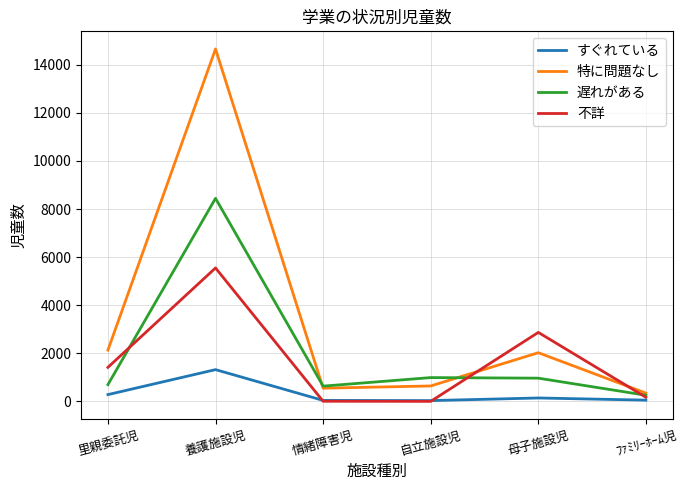

What is the difference between the highest and lowest values at 情緒障害児?

629